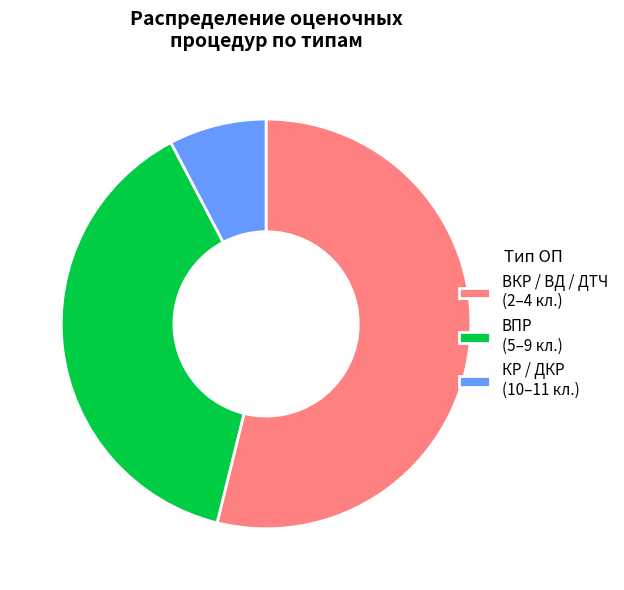

Do КР / ДКР (10–11 кл.) and ВПР (5–9 кл.) together represent more than half of the pie?

No